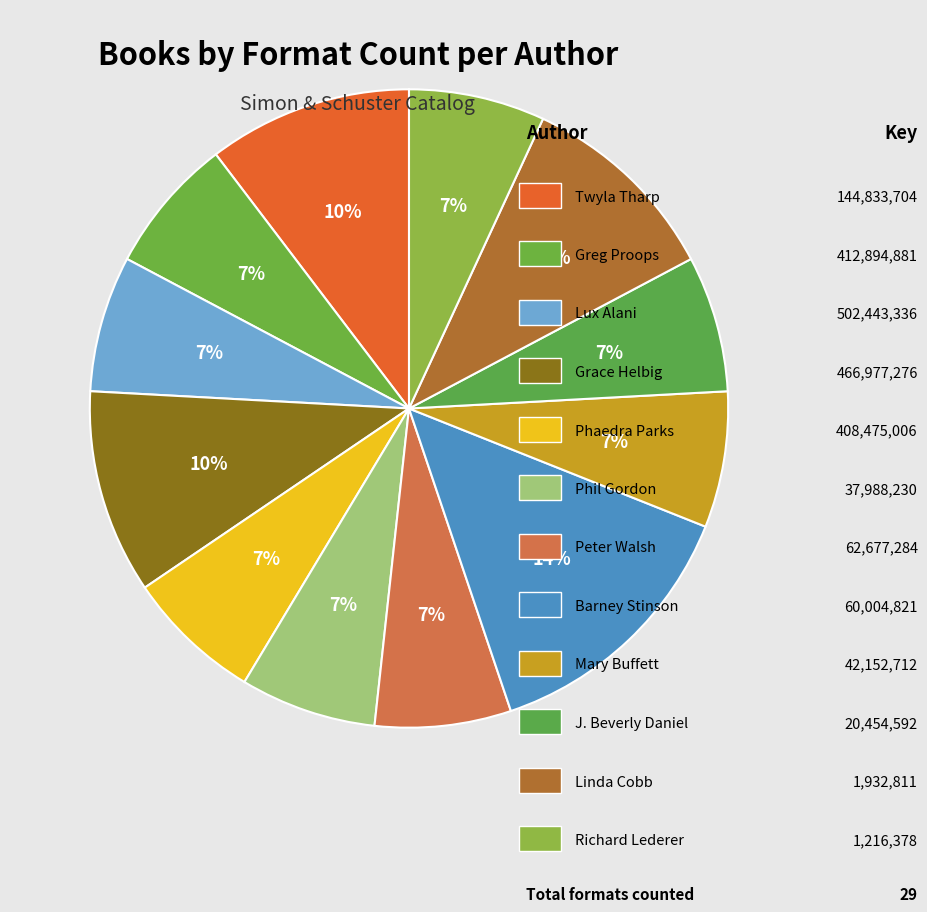

Count the number of slices in the pie.

12